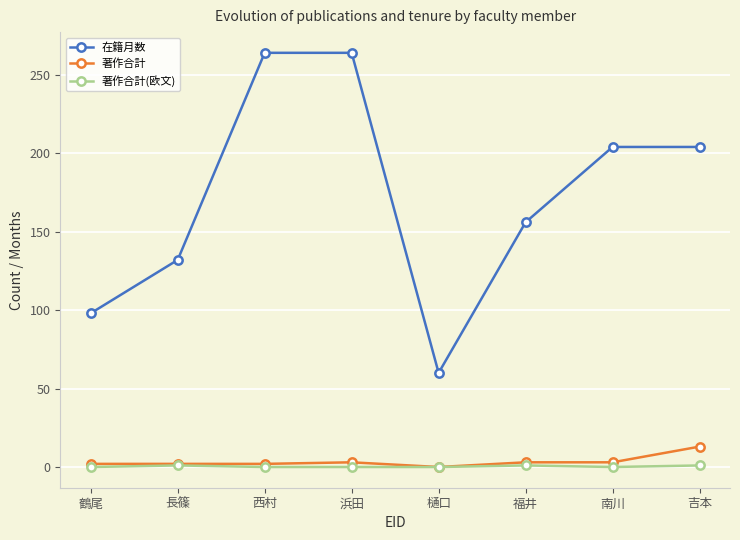

Count the number of categories in the chart.

8